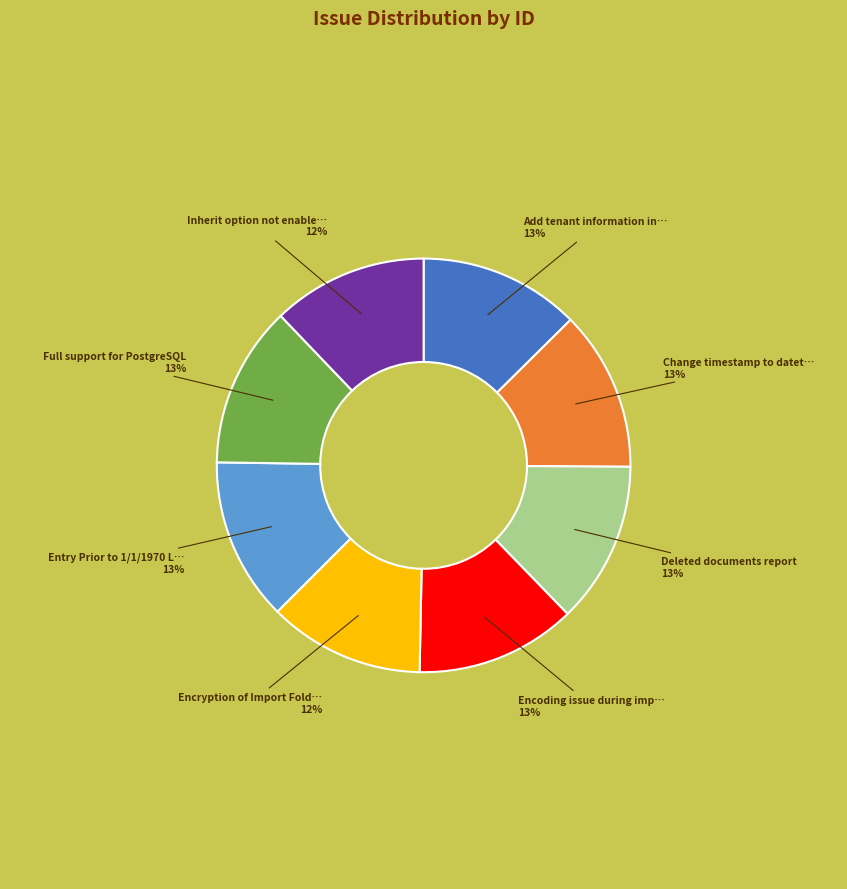

Does any single category account for the majority?

No